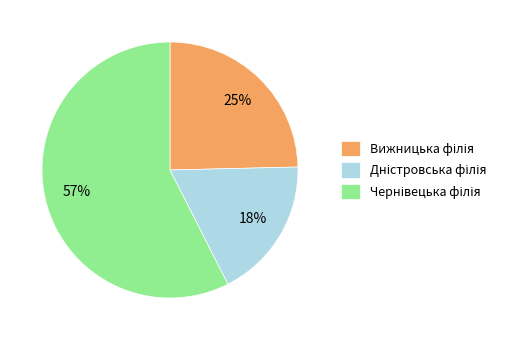

Does any single category account for the majority?

Yes